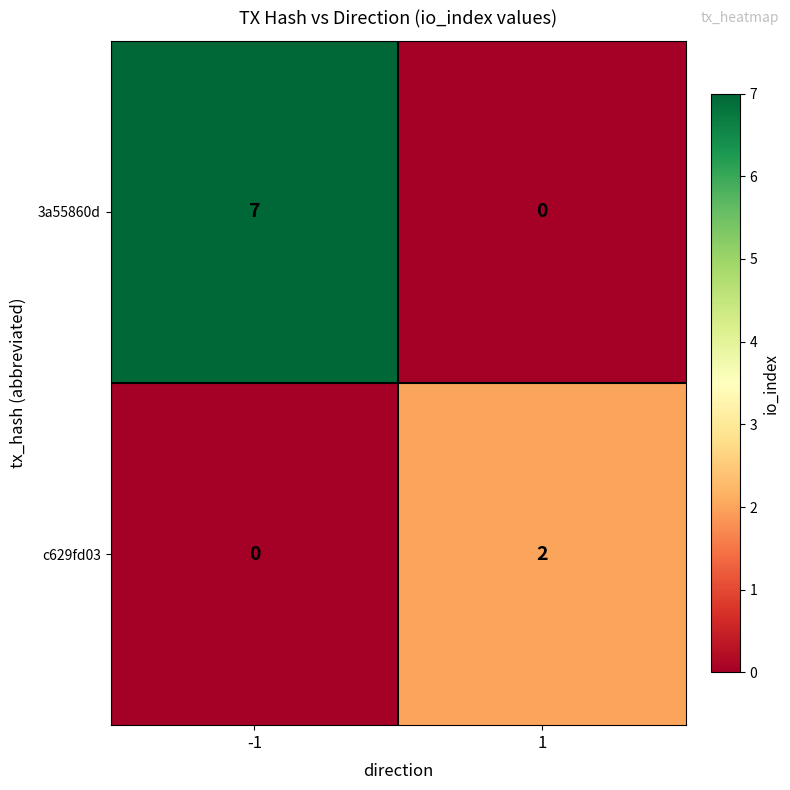

What is the approximate value of 3a55860d at -1?

7